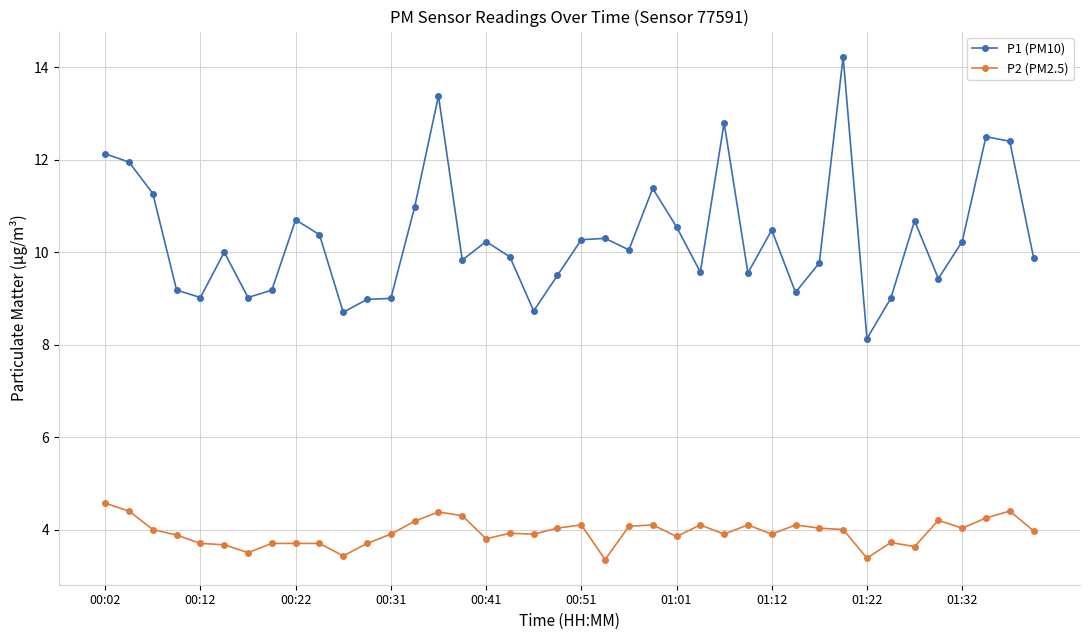

Does the chart have visible grid lines?

Yes